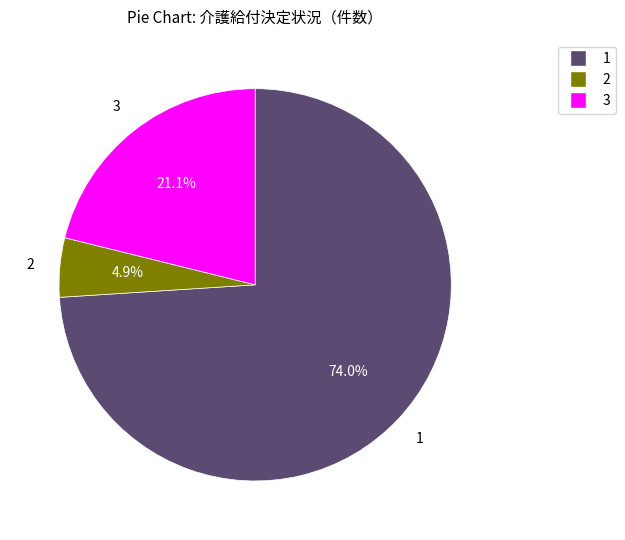

To the nearest percent, what is the average slice percentage?

33%